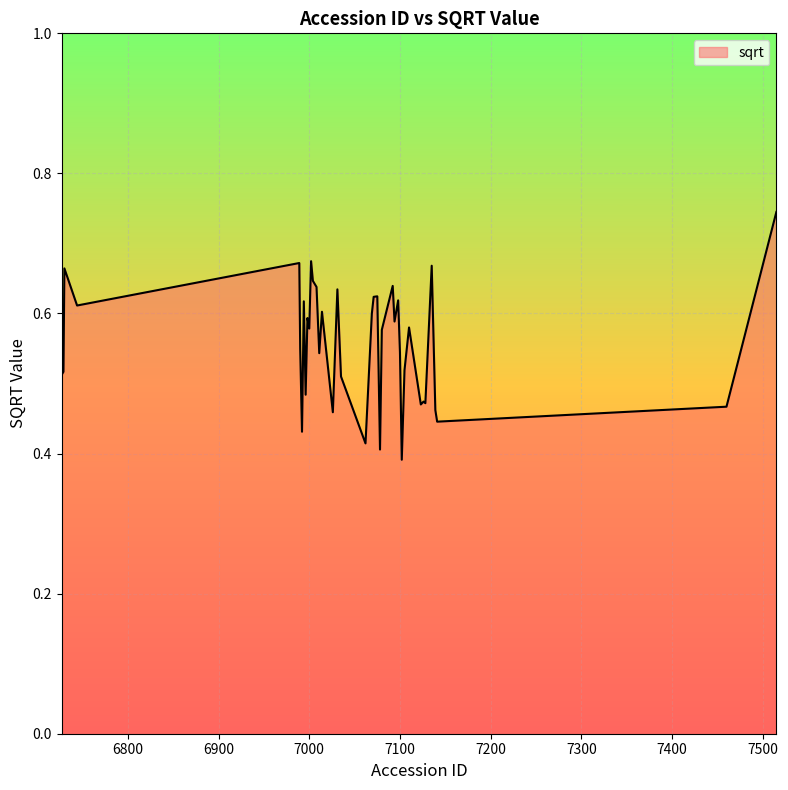

How many values are between 0 and 1?

40